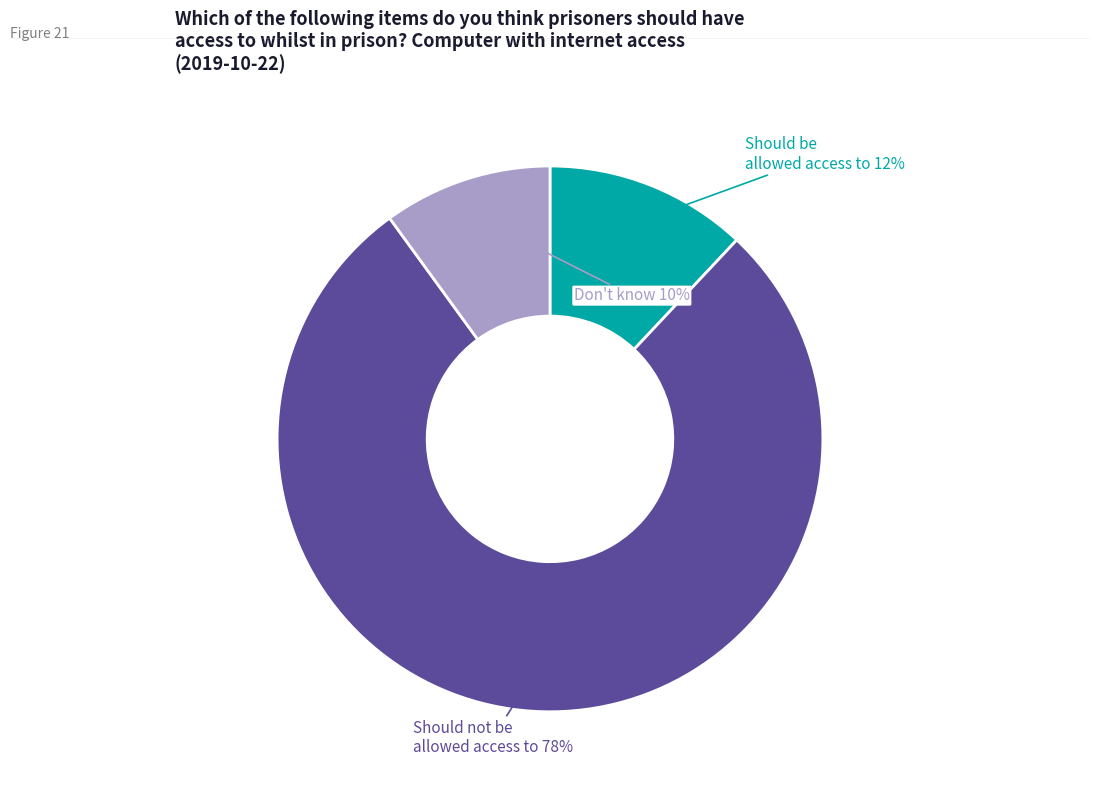

Count the number of slices in the pie.

3